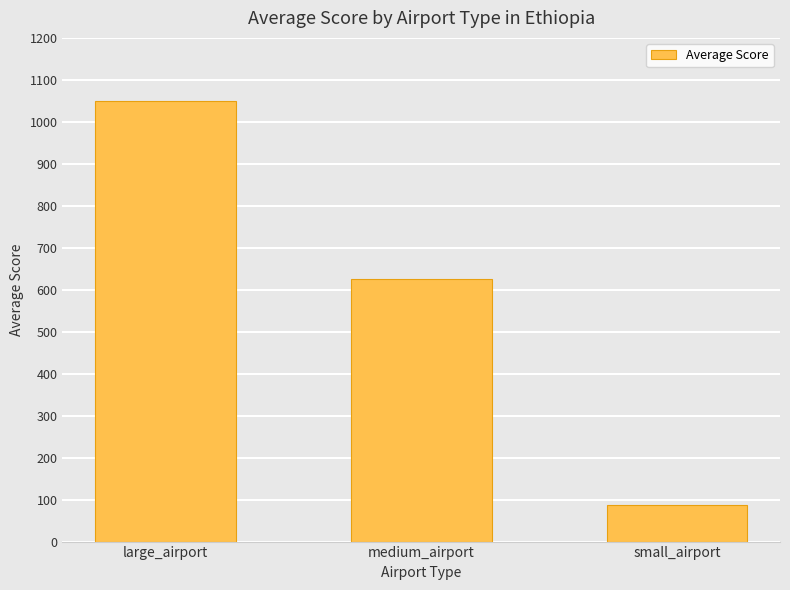

Is it true that the value at small_airport is 88?

True